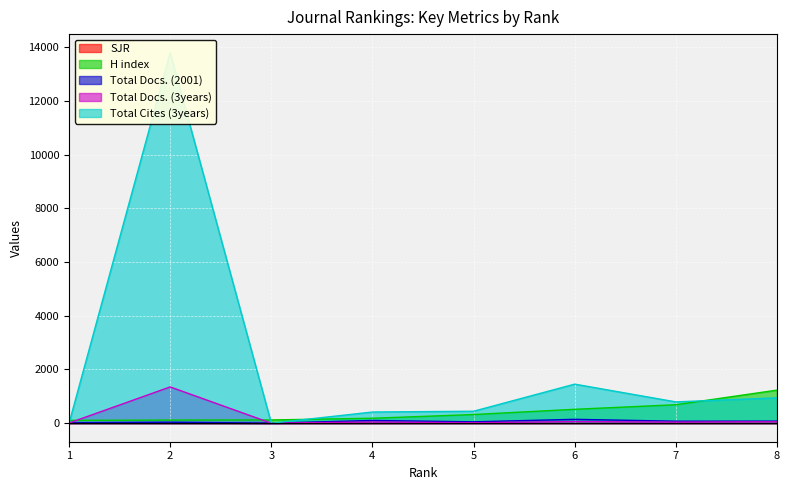

How many data points does each series have?

8